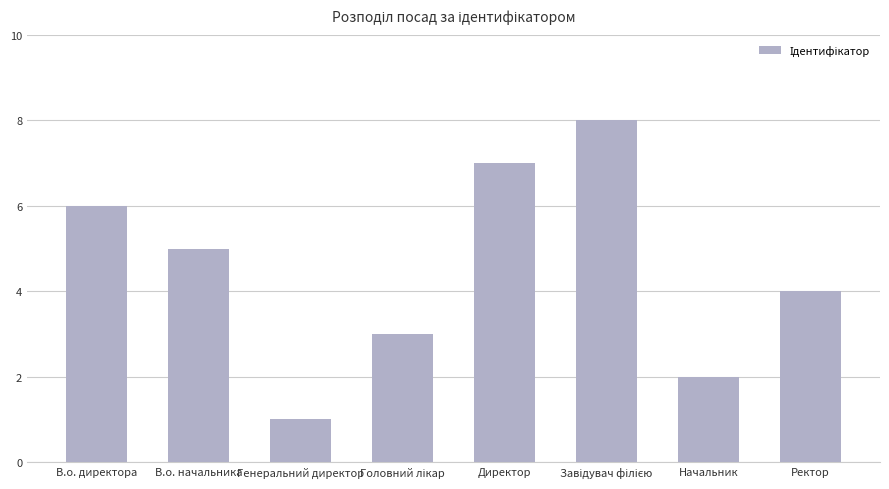

What is the maximum value shown in the chart?

8